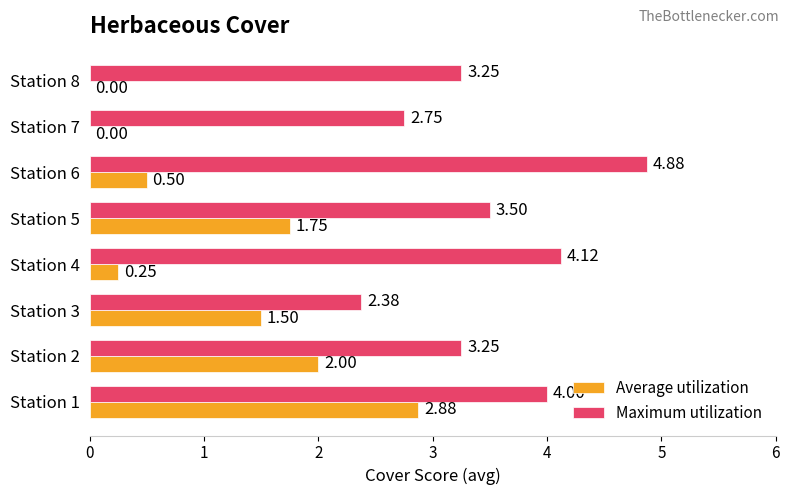

Which series changed the most between Station 2 and Station 8?

Average utilization